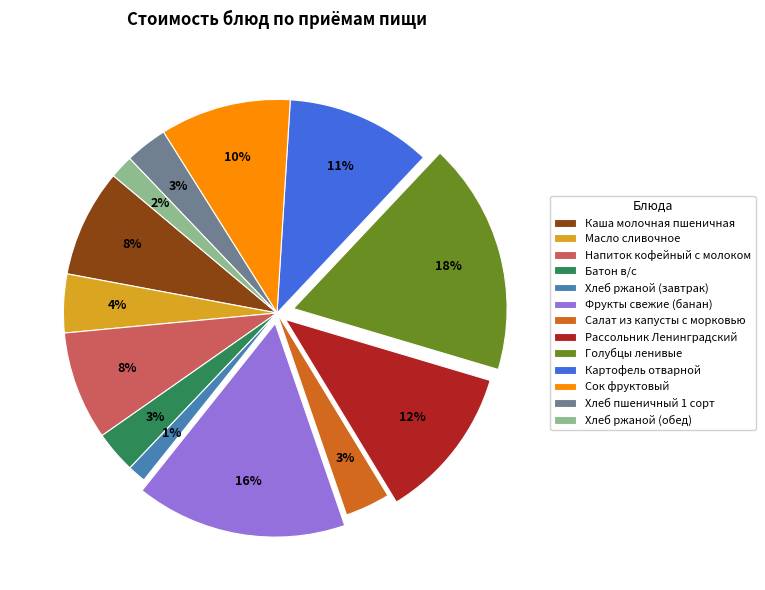

Which has a higher value, Рассольник Ленинградский or Салат из капусты с морковью?

Рассольник Ленинградский